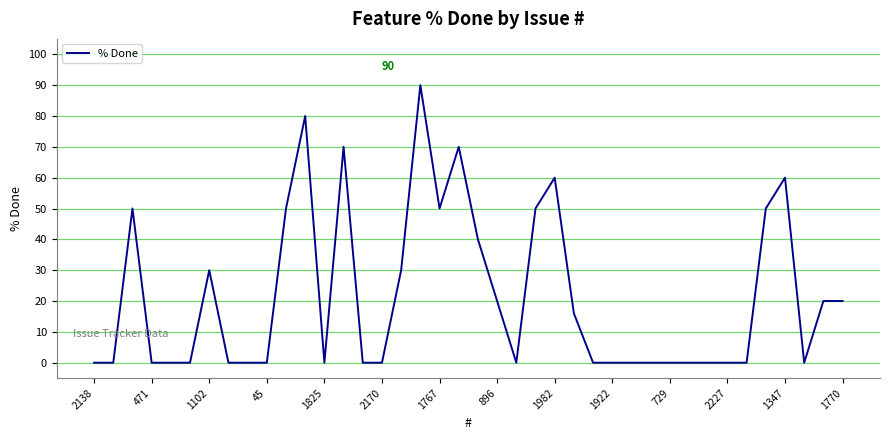

What is the difference between the maximum and minimum values?

90